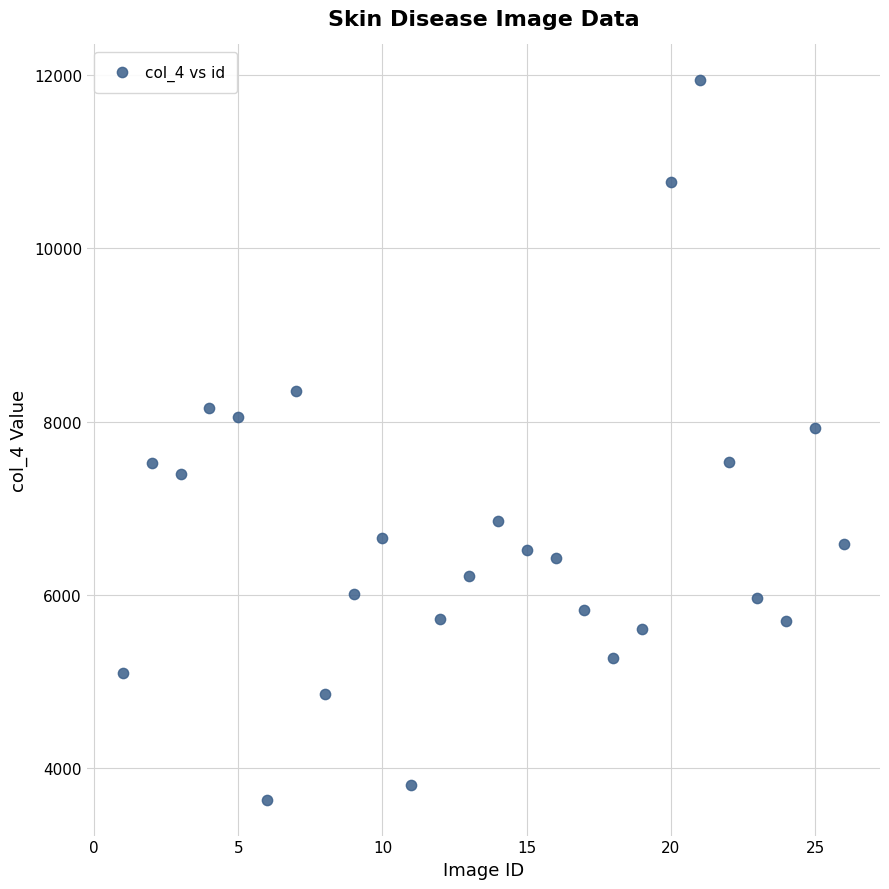

What Y value in the scatter plot is closest to 7787?

7927